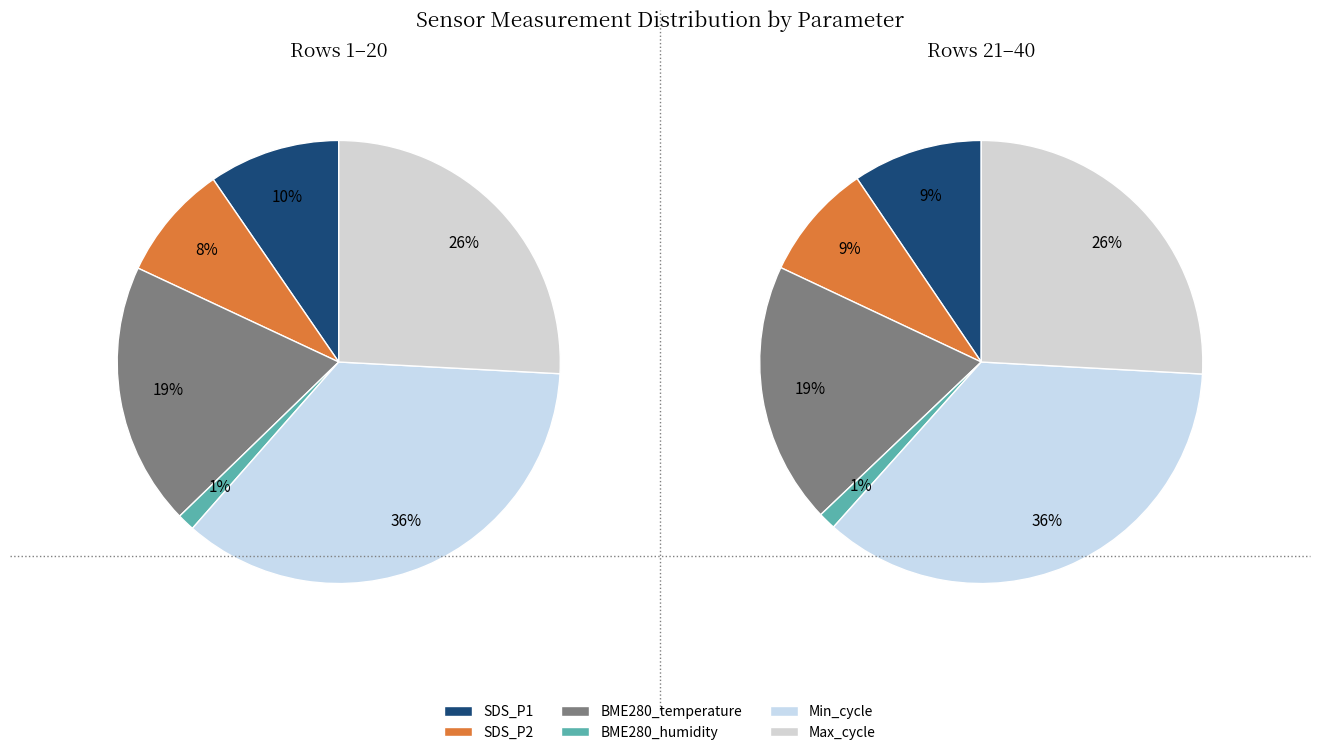

Is 38 the majority of the pie?

No